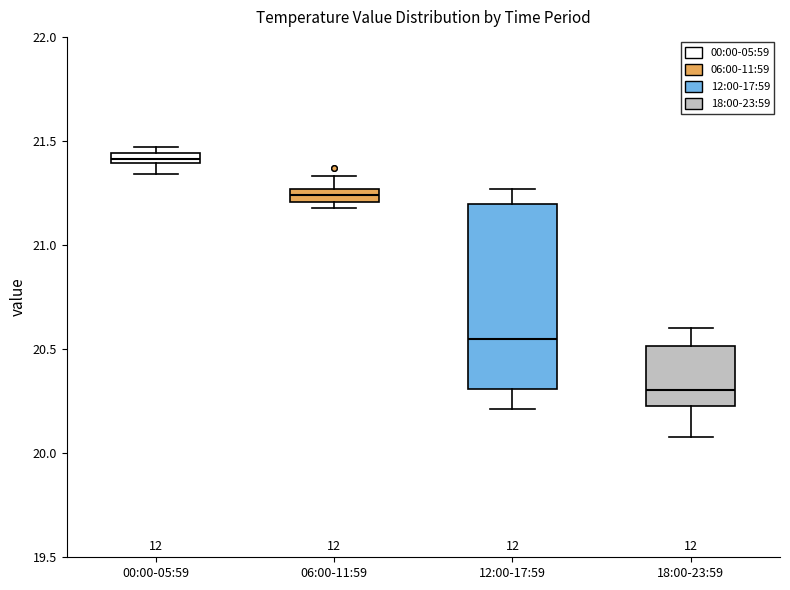

Which box's median line is the highest?

00:00-05:59